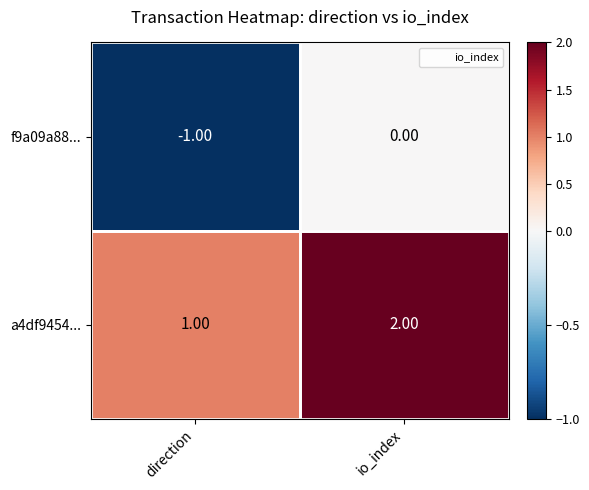

At which category does the chart reach its peak across all series?

io_index